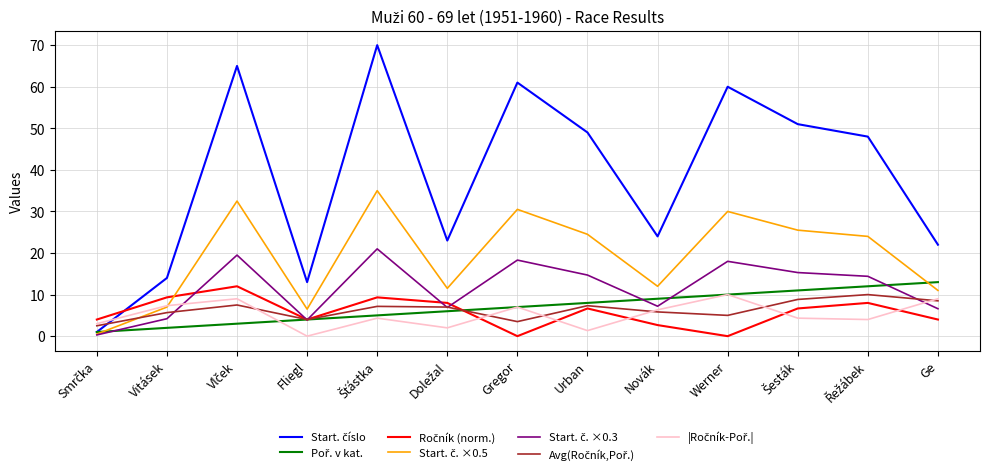

What is the total value across all series at Ge?

74.1